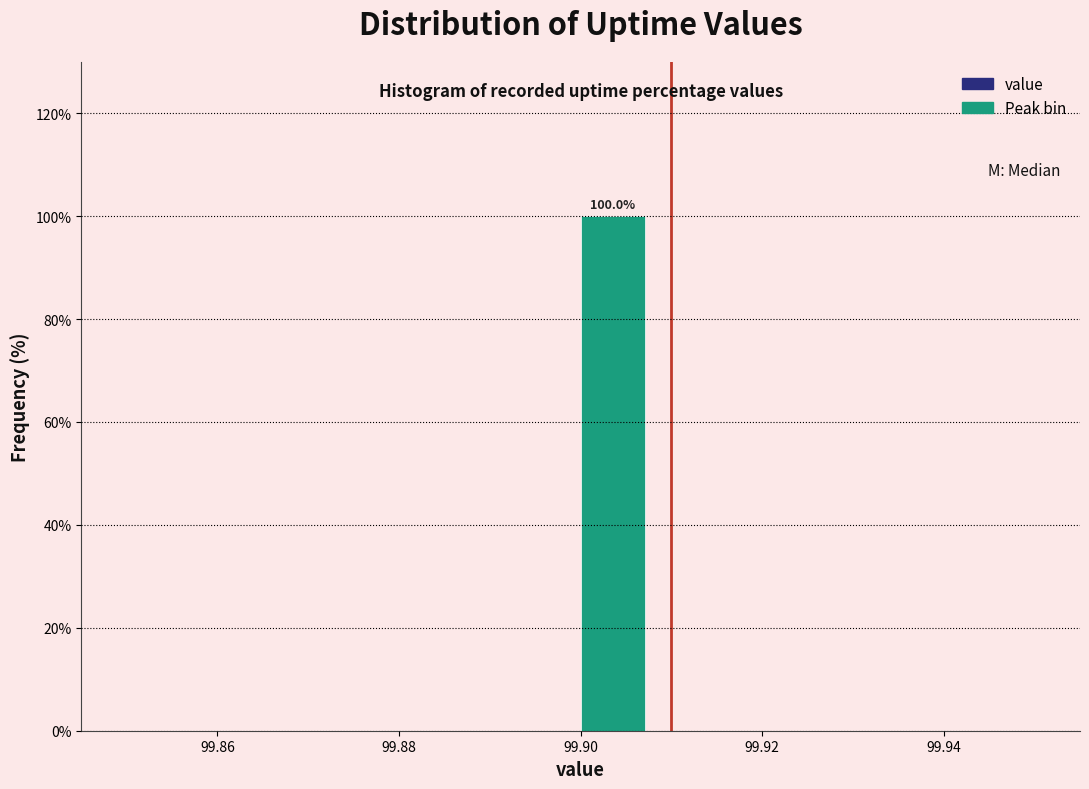

Read against the x-axis, roughly where is the centre of the tallest bar?

99.904